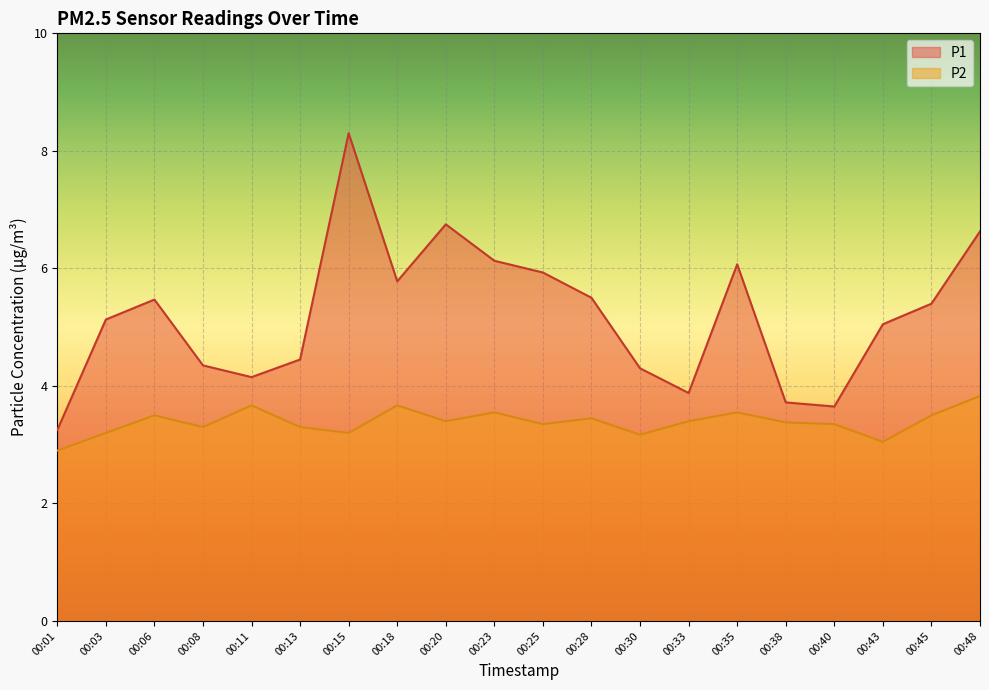

True or false: P2 has more than 0 points higher than both neighbors.

True